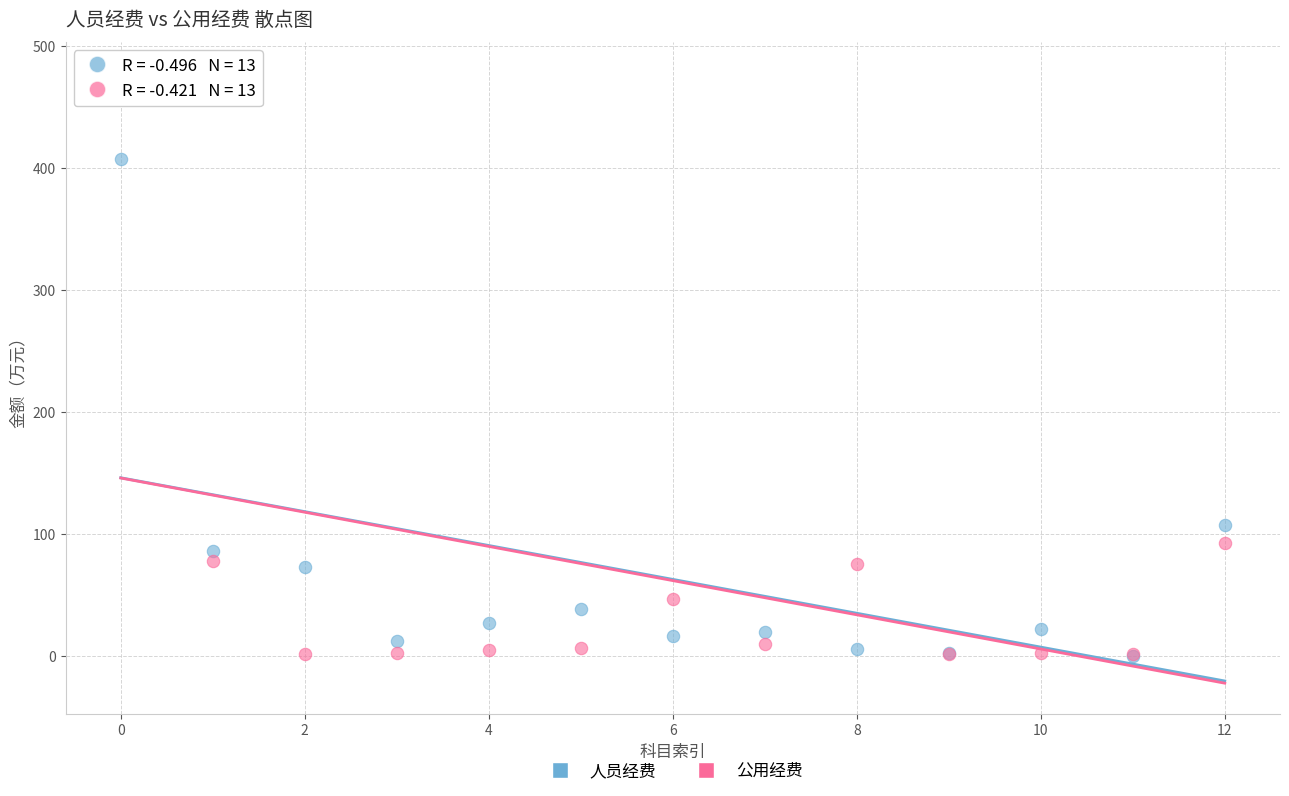

In the 人员经费 series, what Y value is closest to 203?

106.9